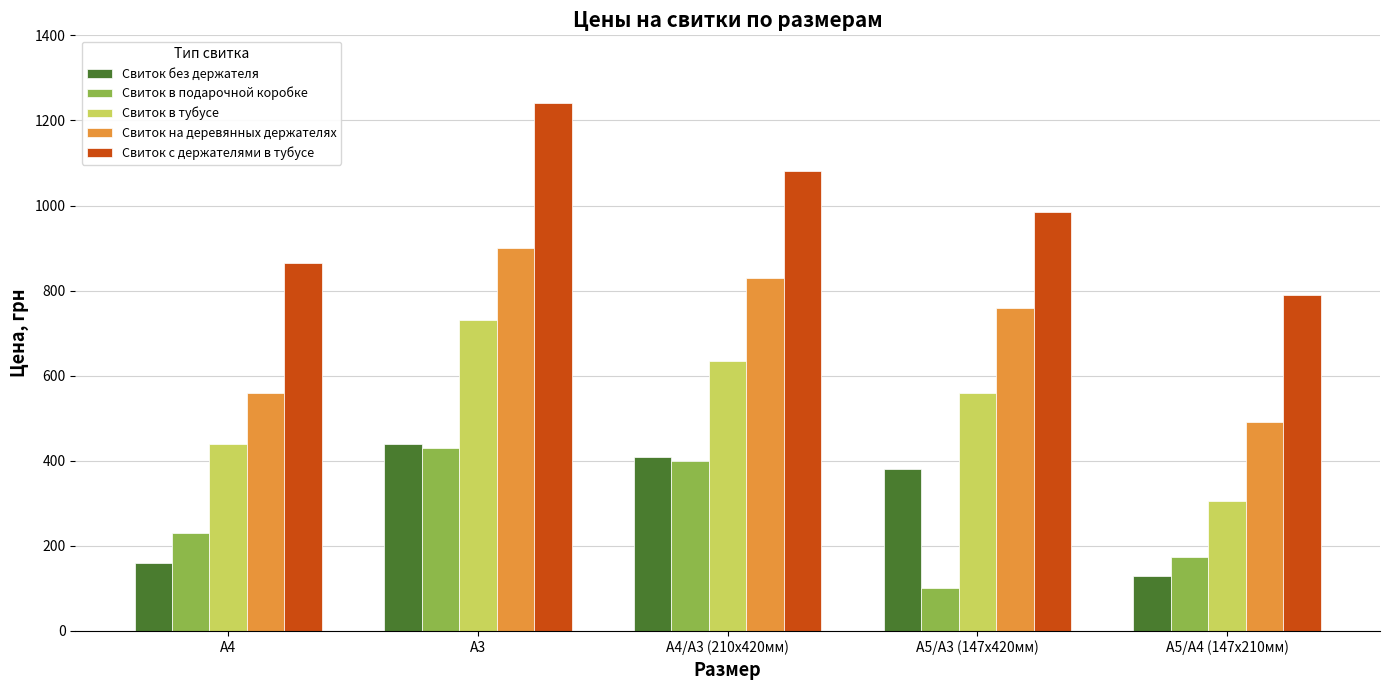

Does the chart contain any negative values?

No